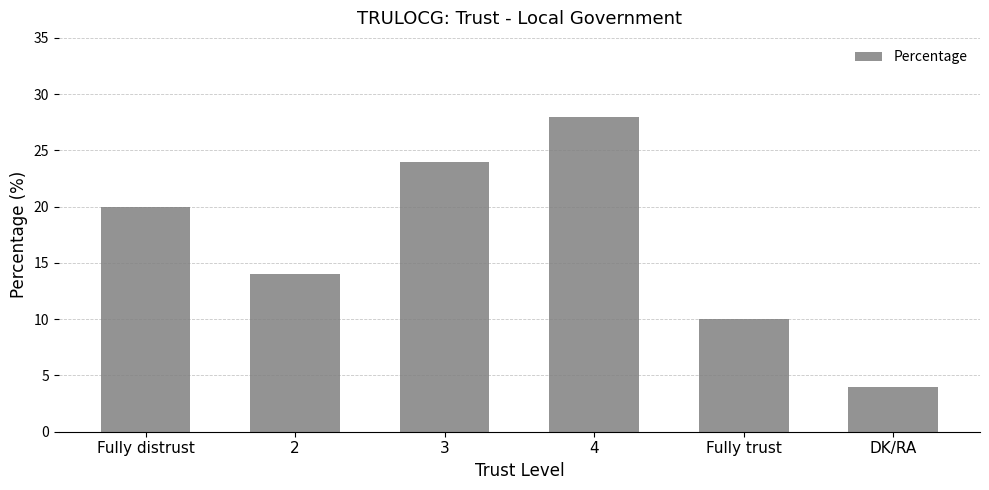

What is the label of the 4th bar from the right?

3